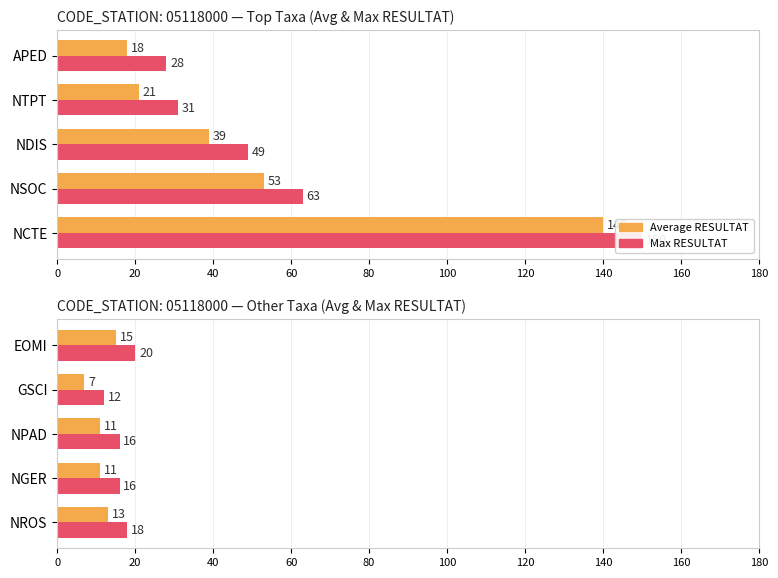

Which series has the largest range (max minus min)?

Average RESULTAT